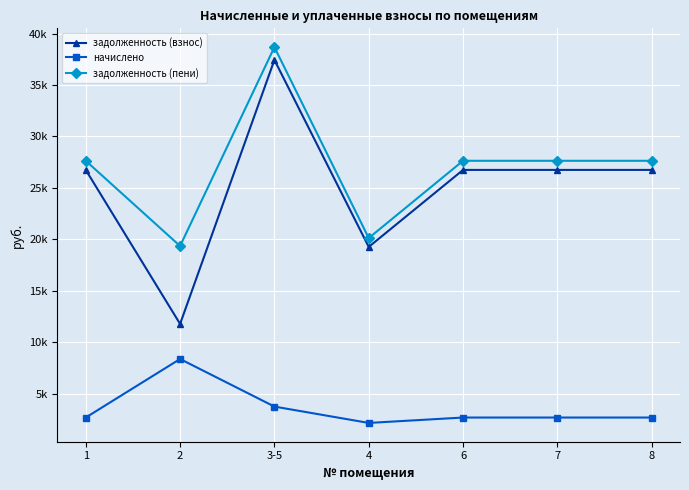

What is the total value across all series at 8?

57036.0